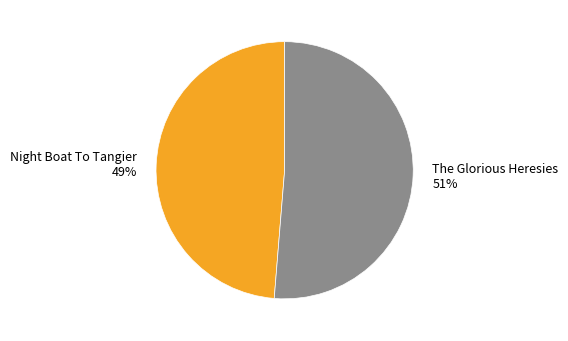

Between The Glorious Heresies and Night Boat To Tangier, which is larger?

The Glorious Heresies